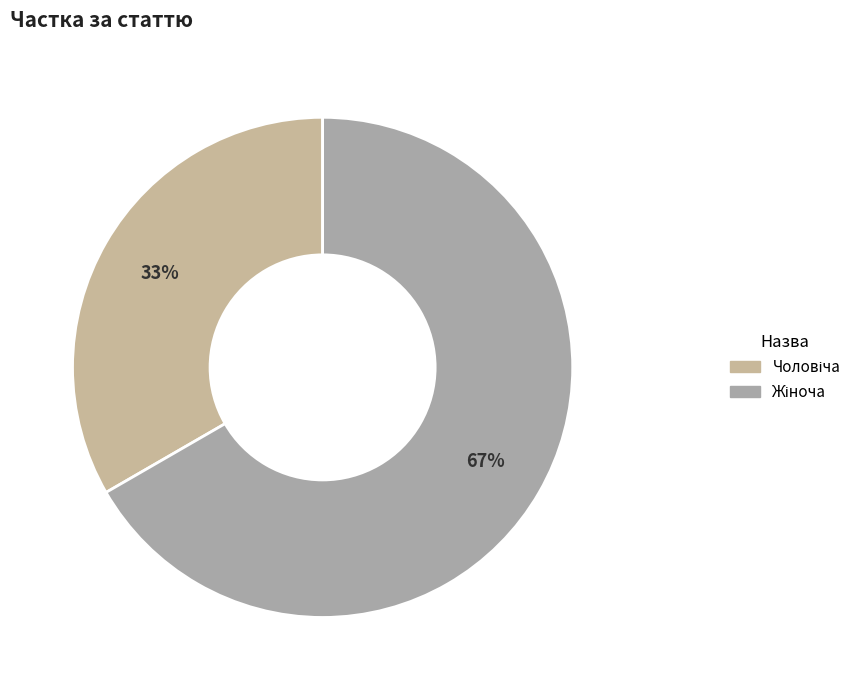

How many segments does this pie chart have?

2